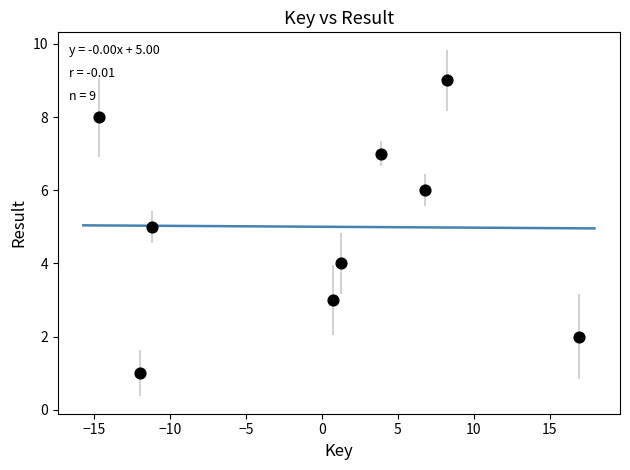

What is the average Y value?

5